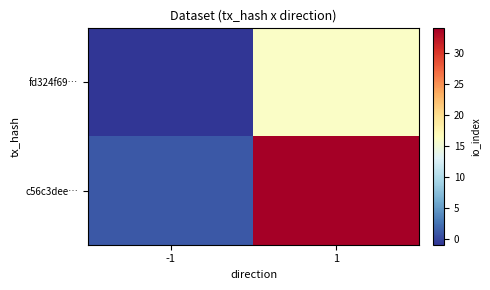

Which label corresponds to the largest value in the chart?

1